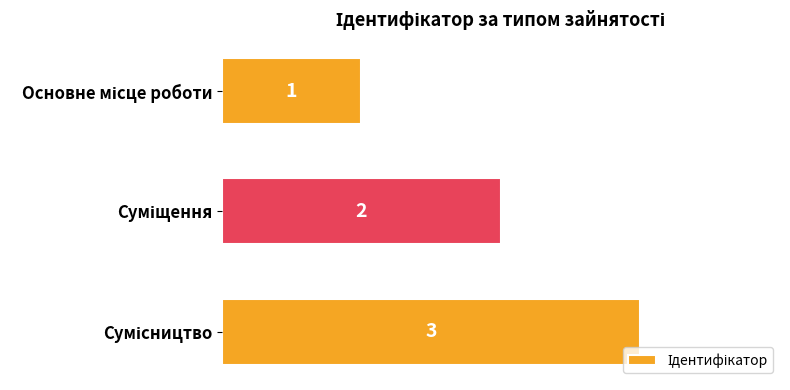

What is the greatest value displayed?

3